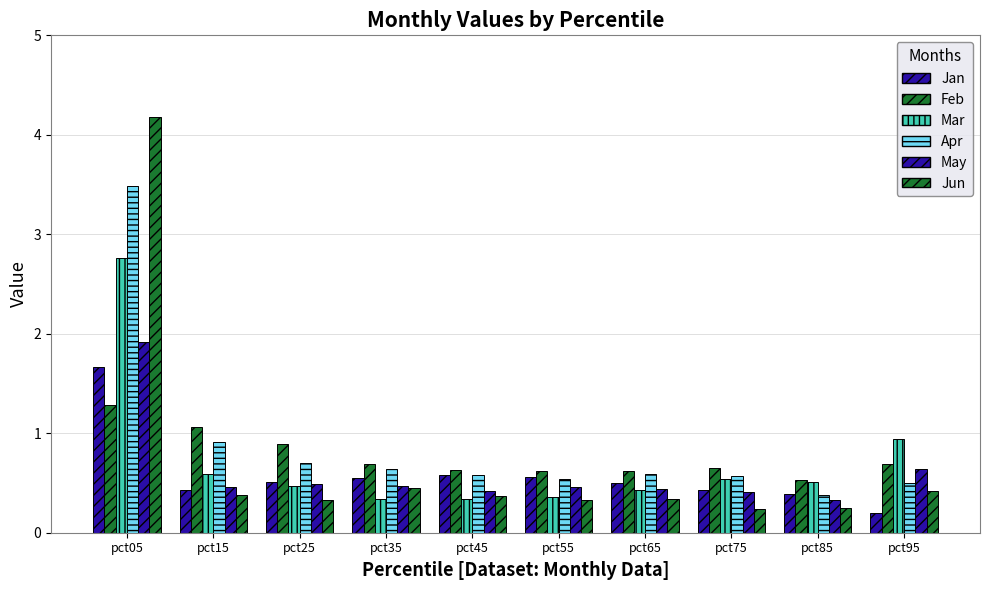

Which series has the largest total across all categories?

Apr